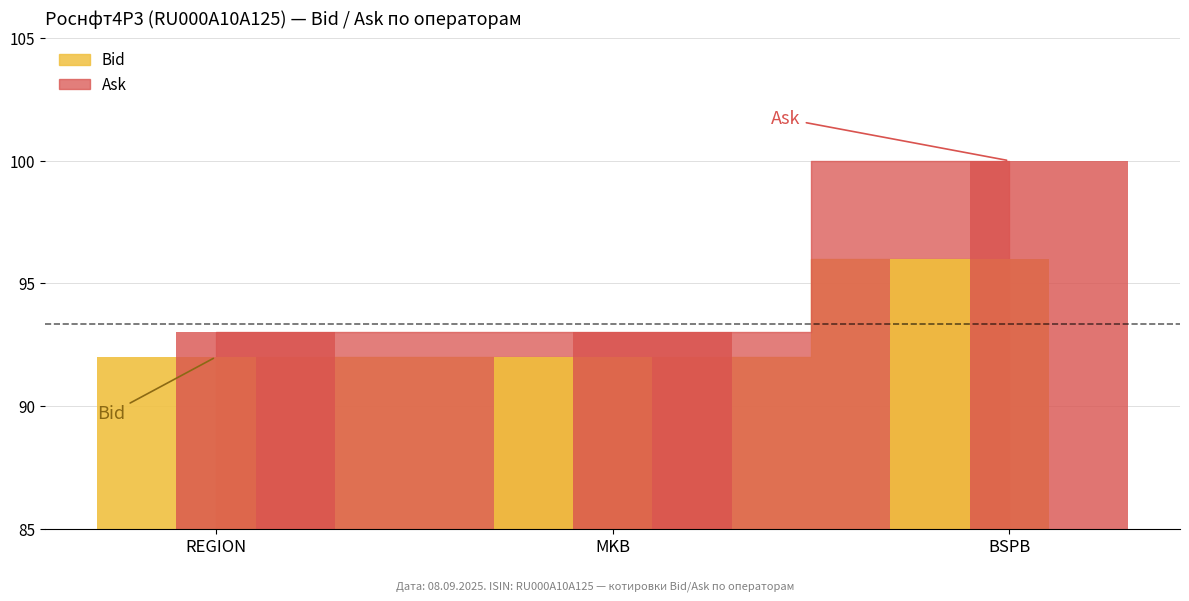

Is the value of Bid at MKB greater than the value of Ask at REGION?

No